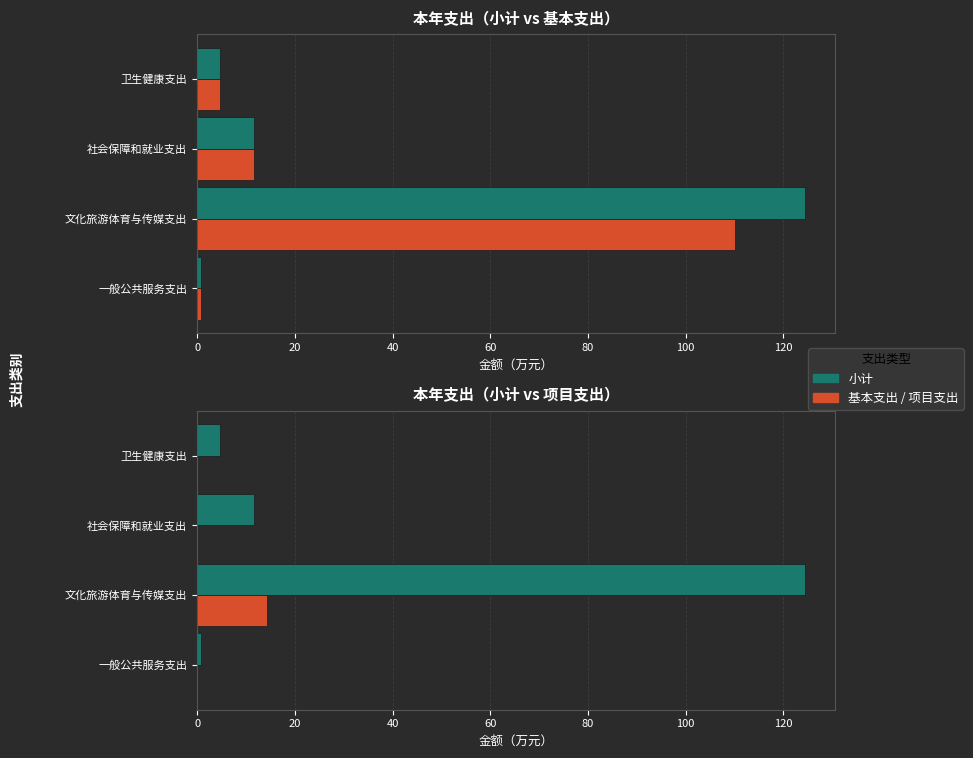

True or false: 基本支出 has a value of 33.9 at 文化旅游体育与传媒支出.

False